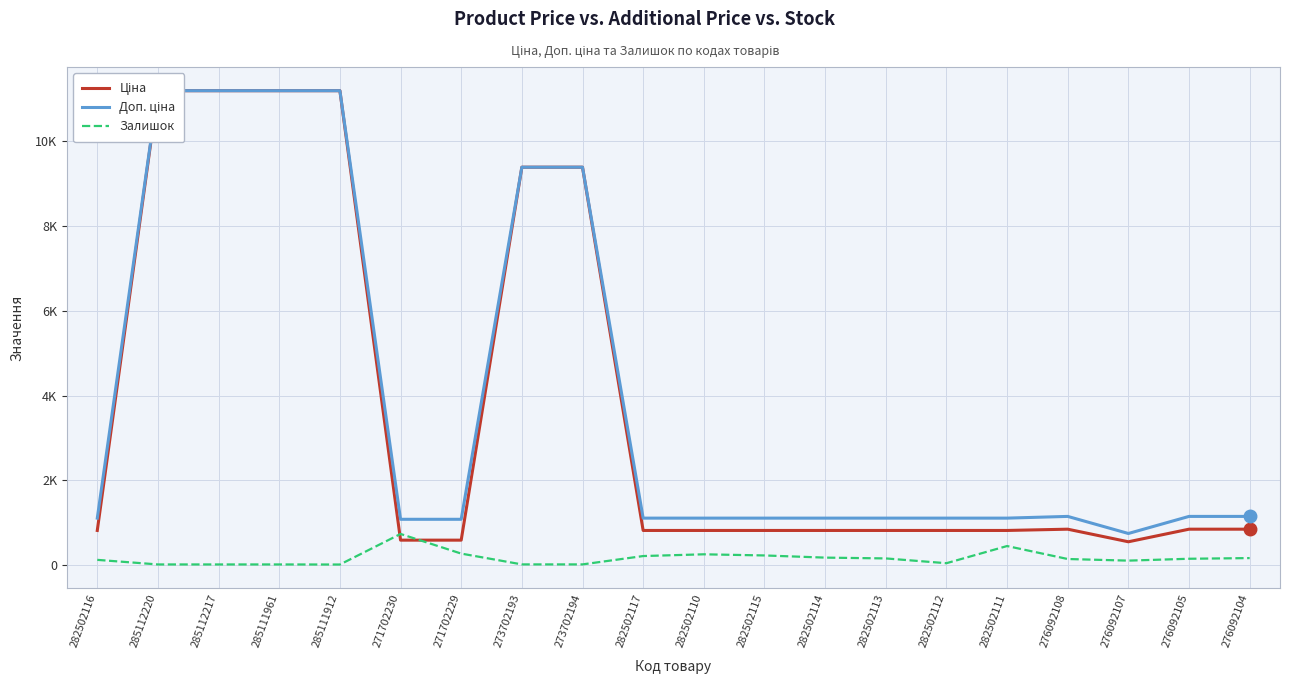

How many interior local peaks does the Ціна series have?

1